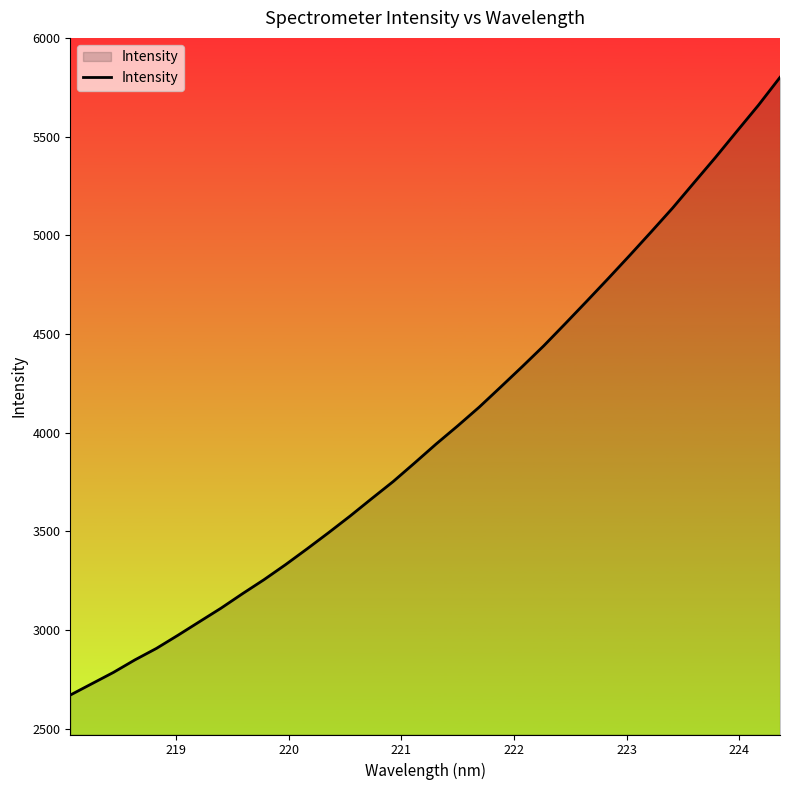

What is the minimum value shown in the chart?

2670.4